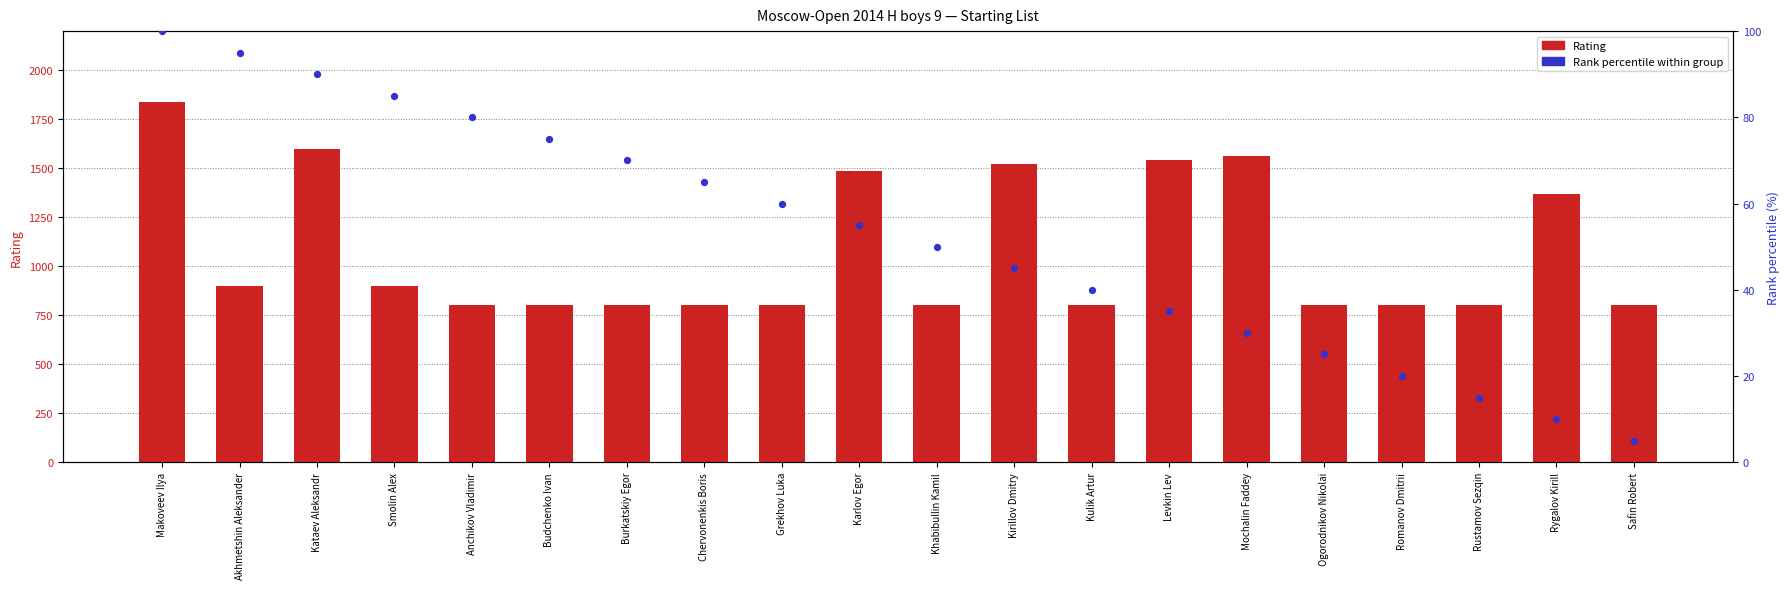

At how many categories does at least one series exceed 1587?

2